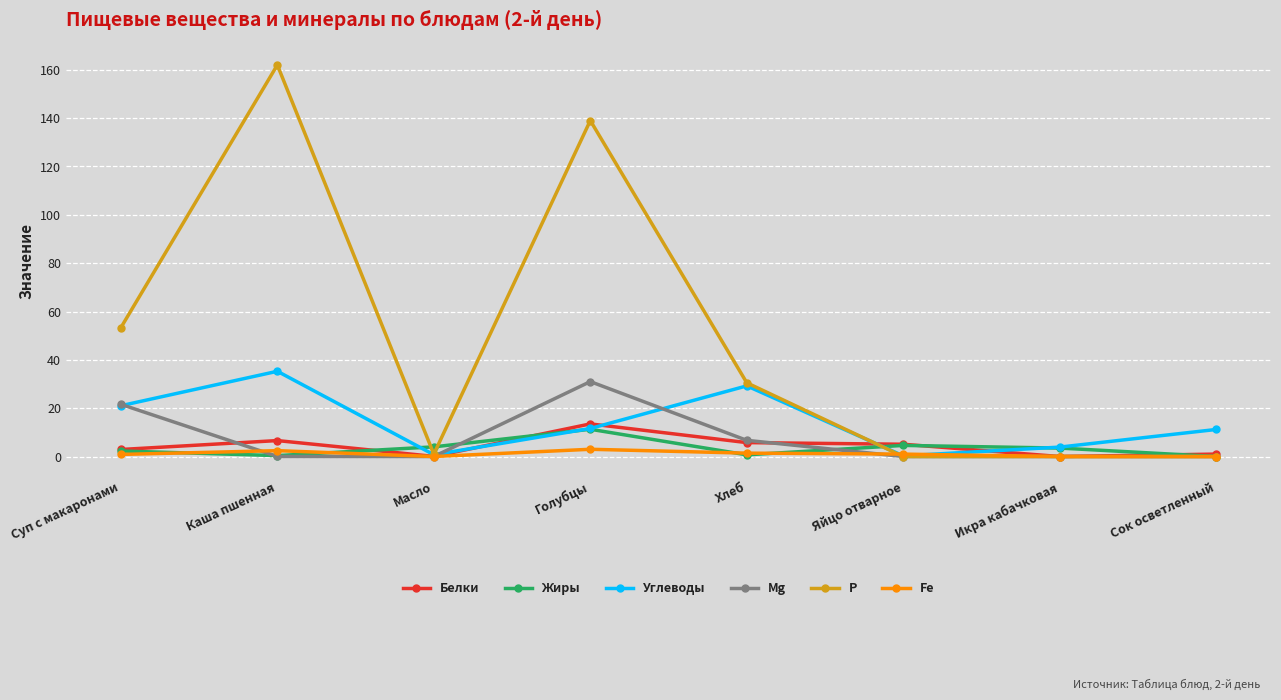

At how many categories does at least one series exceed 134?

2